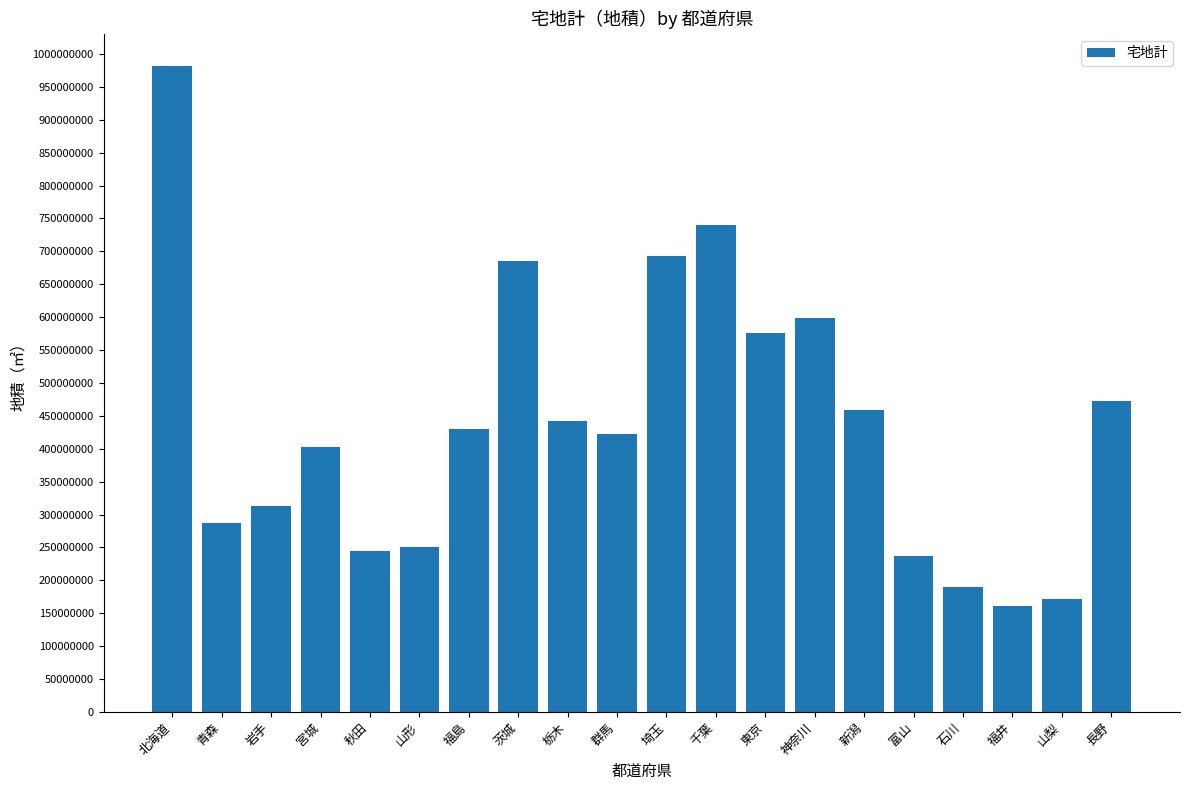

What is the sum of all values?

8757737404